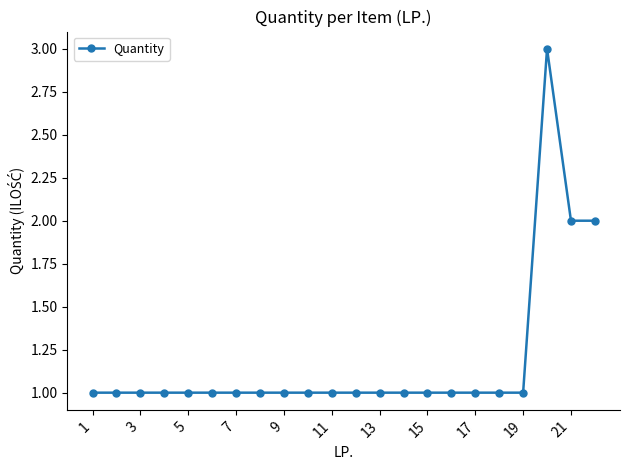

What is the value of the 10th point from the left?

1